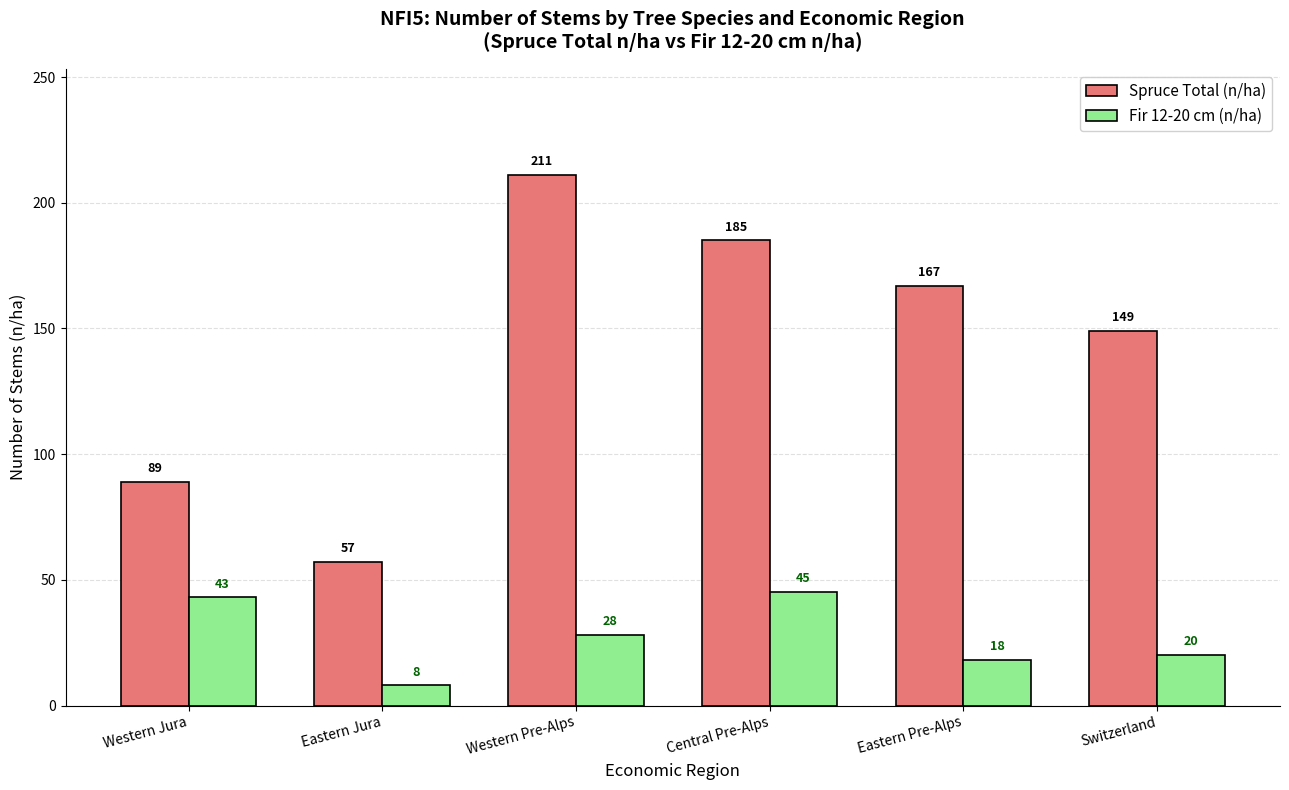

Rank the categories by Spruce Total (n/ha) value from highest to lowest.

Western Pre-Alps, Central Pre-Alps, Eastern Pre-Alps, Switzerland, Western Jura, Eastern Jura